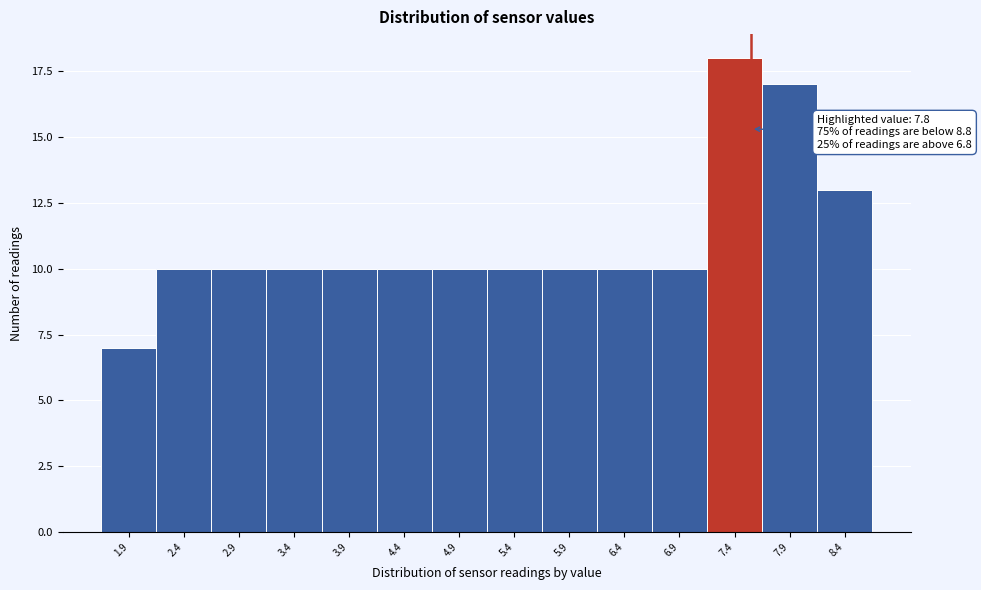

Reading left to right, what are all the values shown in this chart?

1.9=7	2.4=10	2.9=10	3.4=10	3.9=10	4.4=10	4.9=10	5.4=10	5.9=10	6.4=10	6.9=10	7.4=18	7.9=17	8.4=13